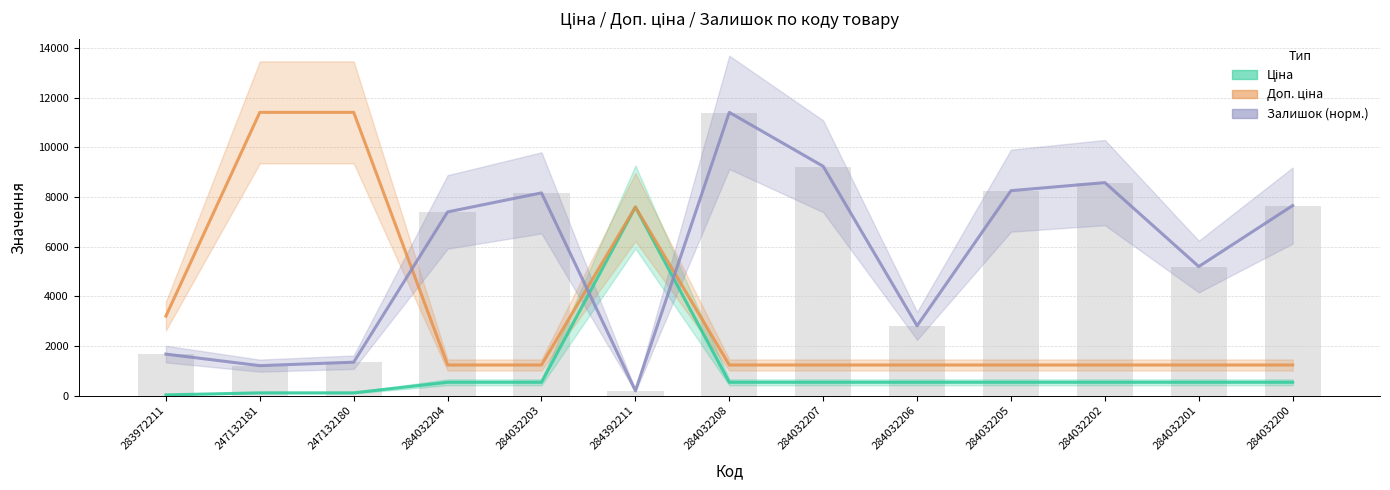

Reading left to right, what are all the values shown in this chart?

Ціна: 32.0	114.1	114.1	539.0	539.0	7596.5	539.0	539.0	539.0	539.0	539.0	539.0	539.0
Доп. ціна: 3205.0	11410.0	11410.0	1235.4	1235.4	7596.5	1235.4	1235.4	1235.4	1235.4	1235.4	1235.4	1235.4
Залишок (норм.): 1674.5	1209.4	1348.9	7400.5	8167.9	200.0	11410.0	9237.8	2814.1	8256.3	8581.9	5200.3	7656.3